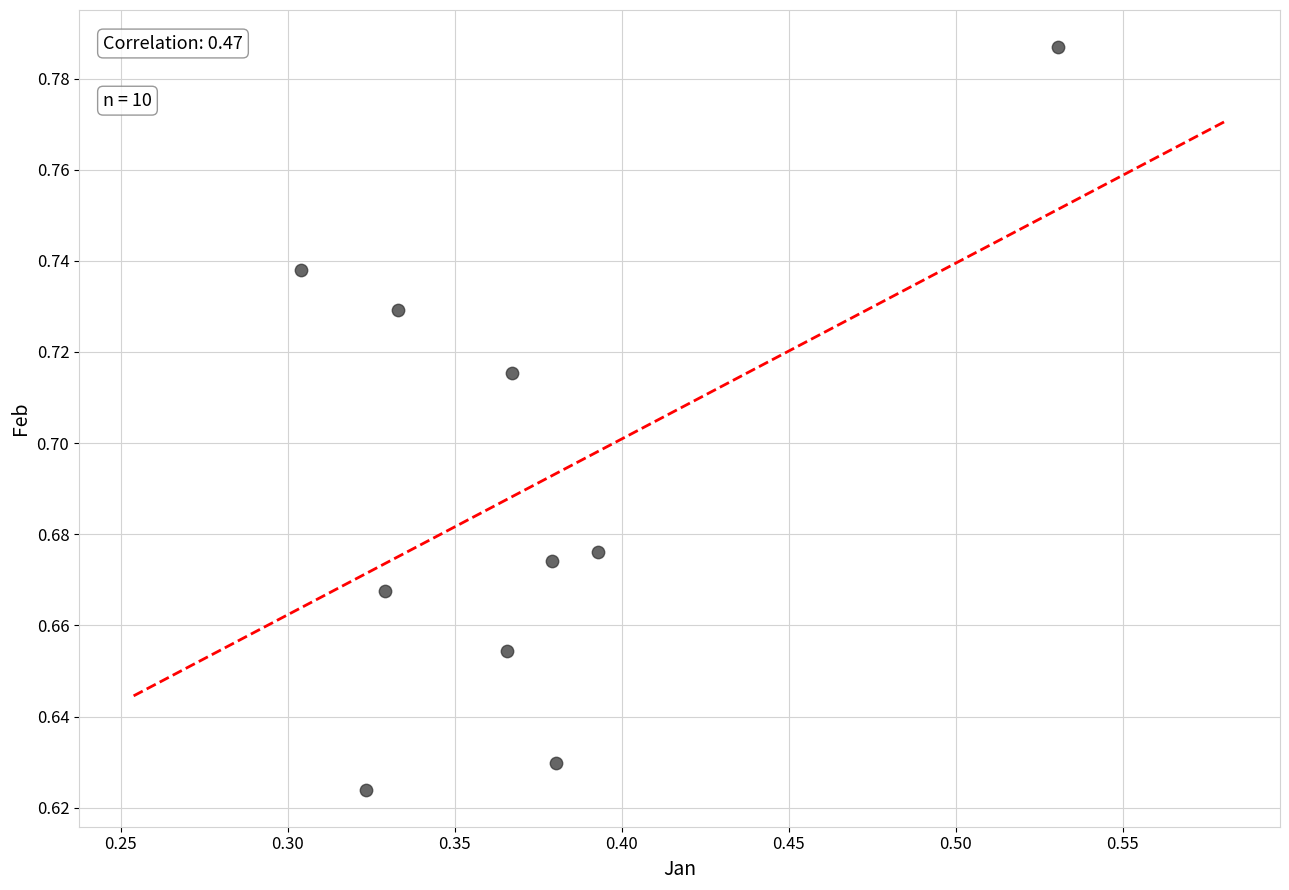

What is the average X value?

0.4